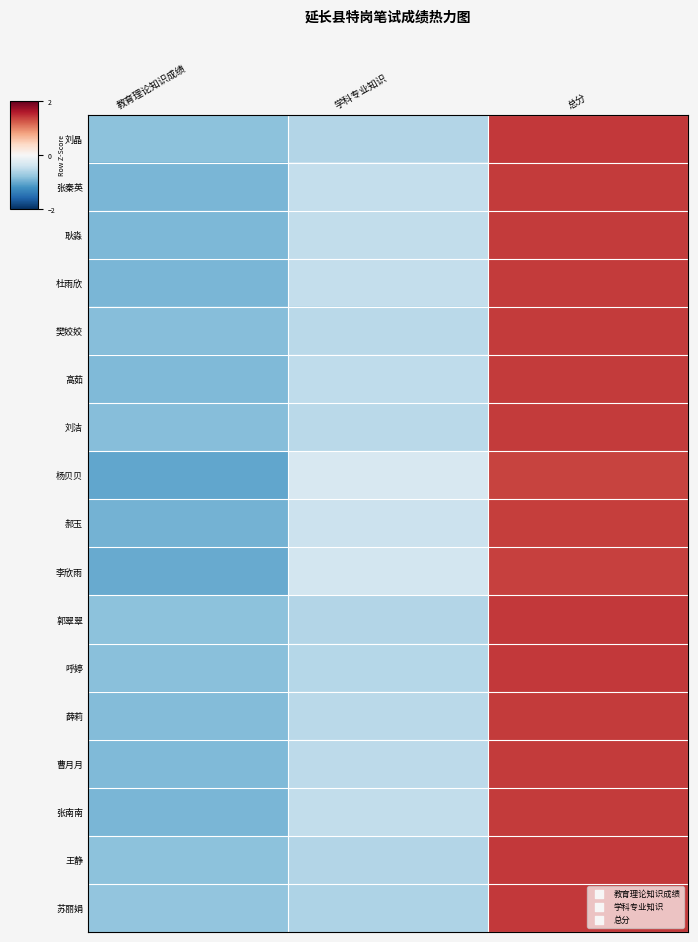

How many categories are shown in the chart?

3